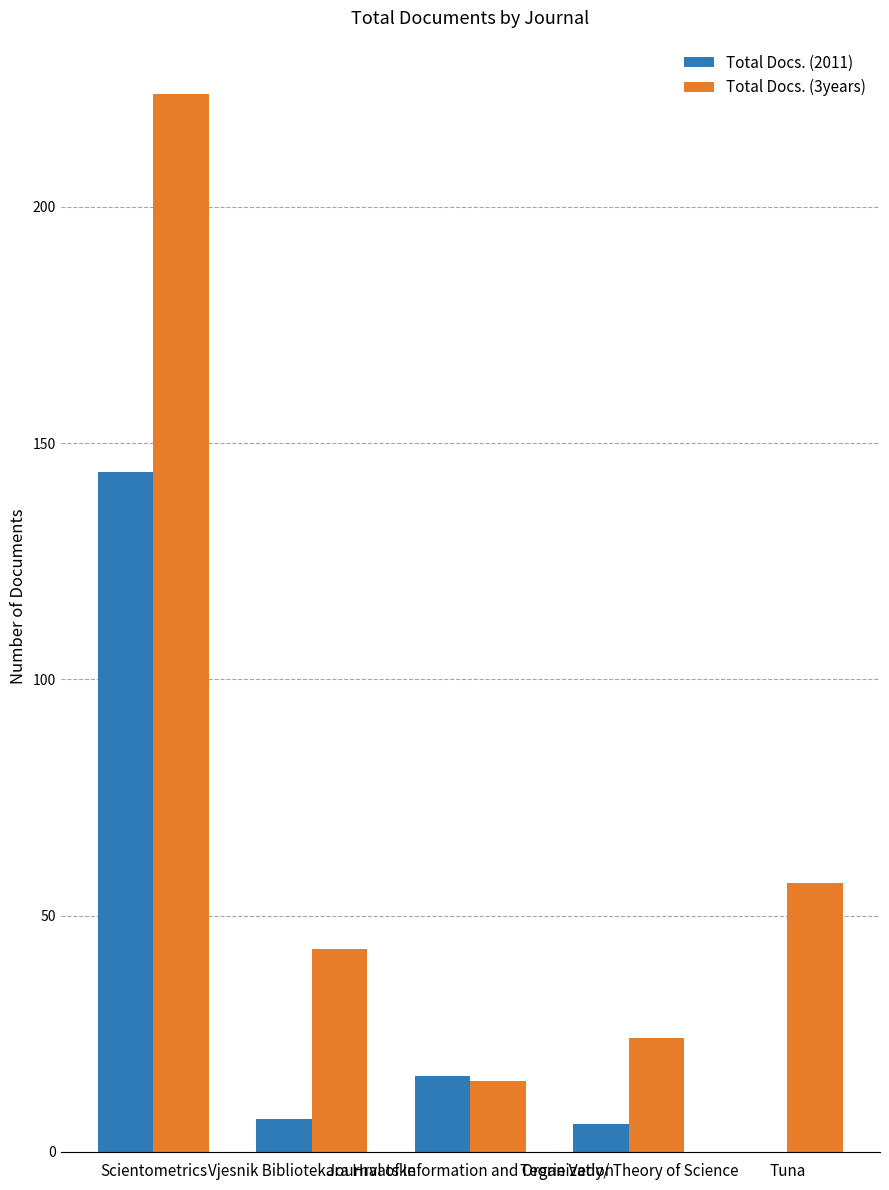

Which series has the largest range (max minus min)?

Total Docs. (3years)